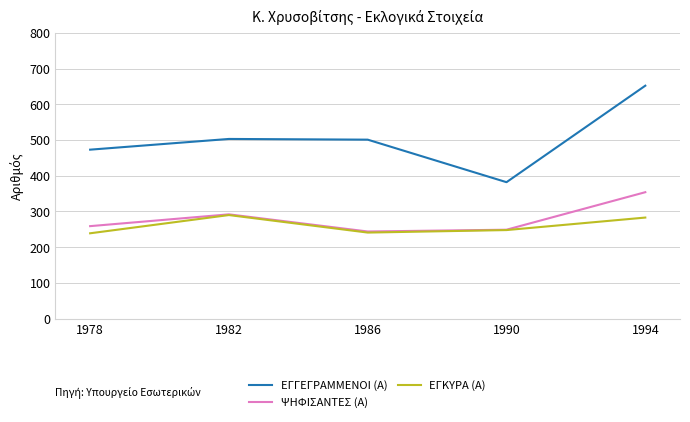

True or false: ΕΓΓΕΓΡΑΜΜΕΝΟΙ (Α) has a value of 501 at 1986.

True